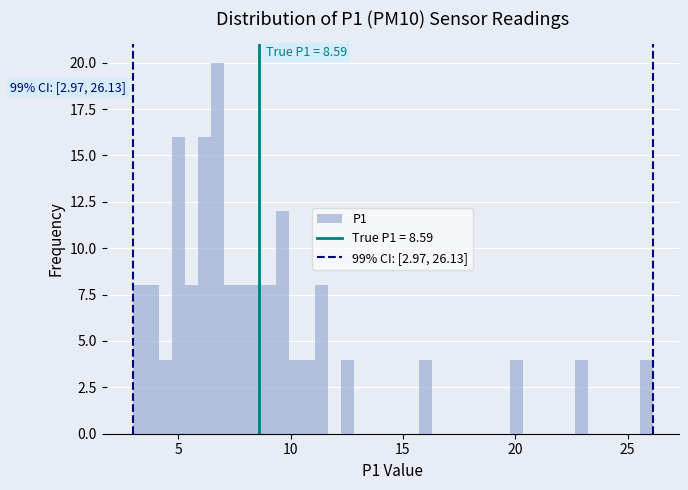

Around what value on the x-axis is the tallest bar? Give the approximate position of its centre, as read against the axis.

6.5